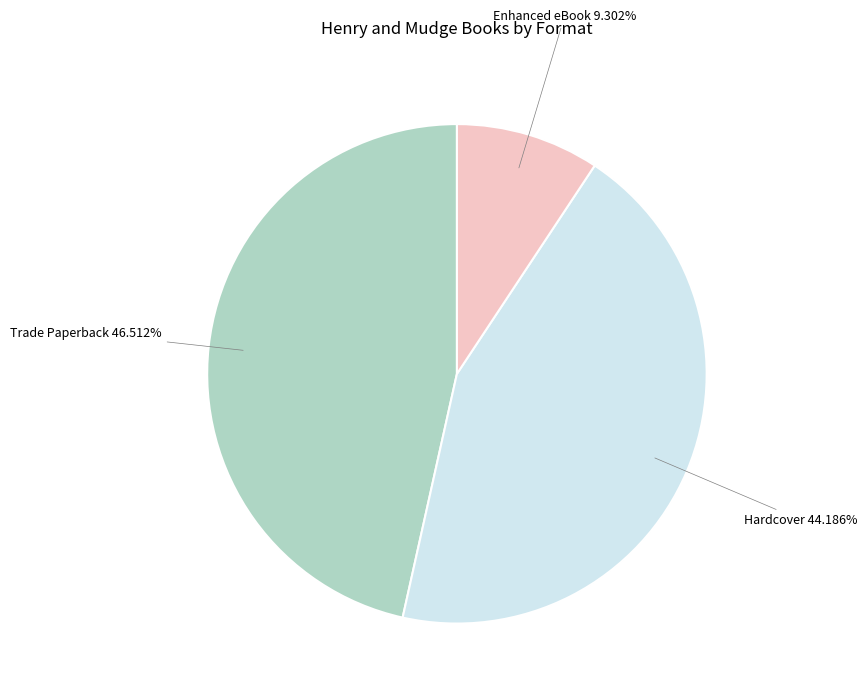

Is there any slice that represents more than half of the pie?

No